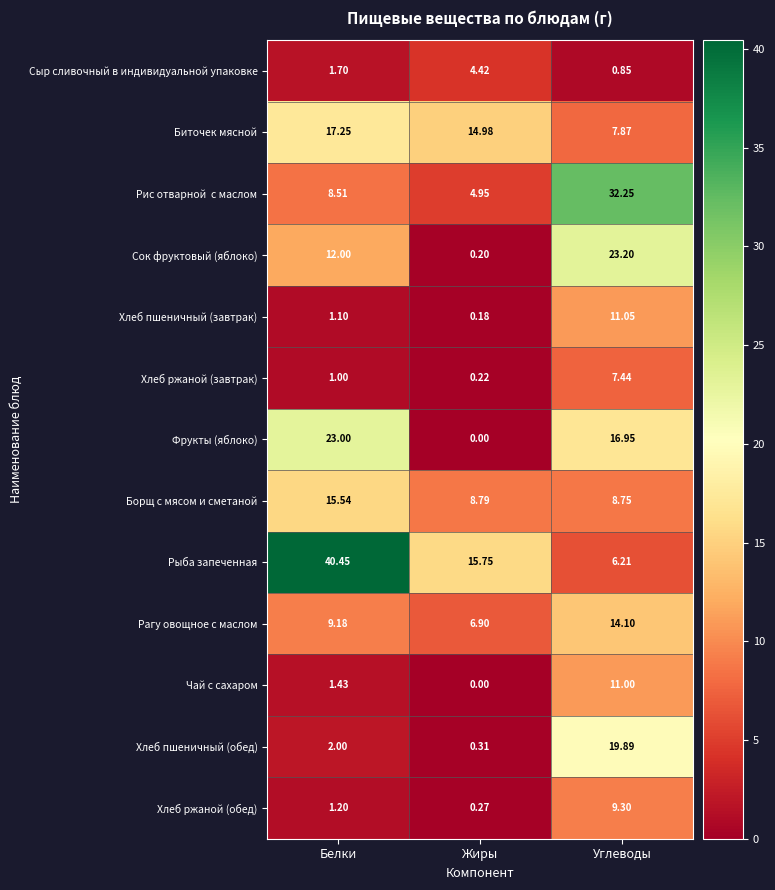

Between Белки and Углеводы, which series saw the biggest shift?

Рыба запеченная